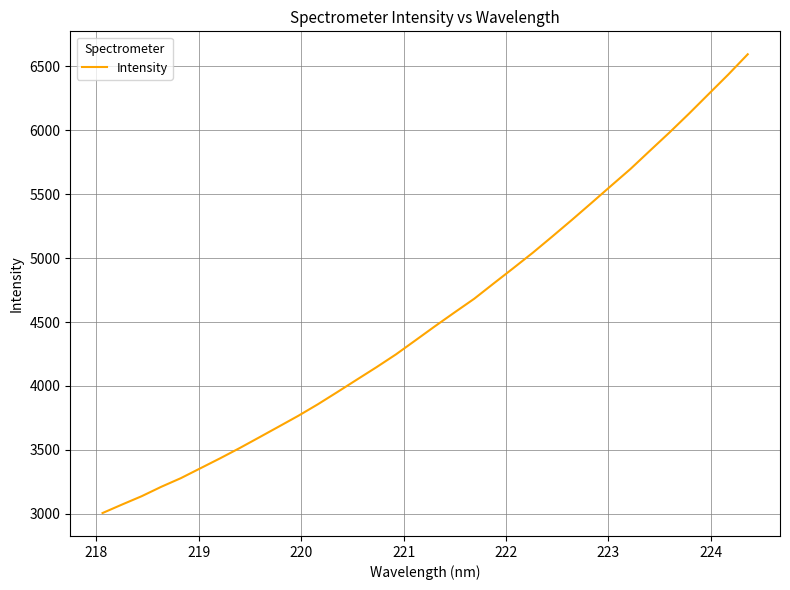

What is the greatest value displayed?

6594.8